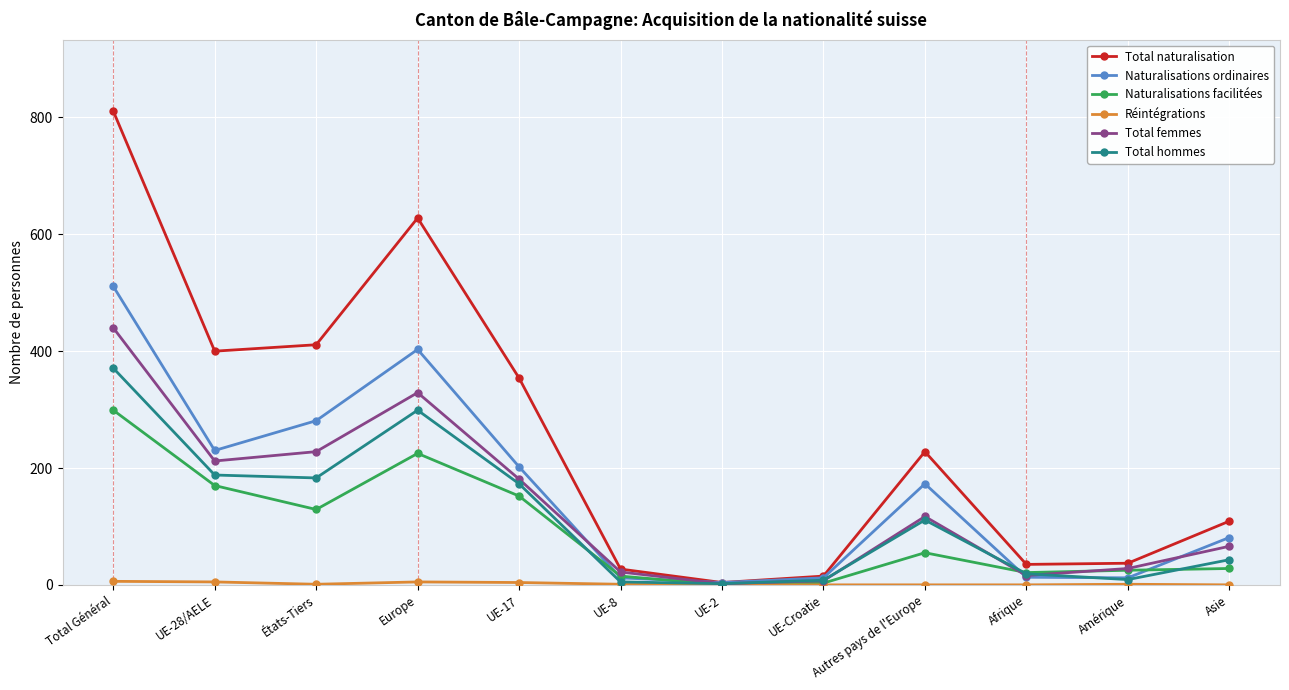

What is the label of the 4th point from the right?

Autres pays de l'Europe